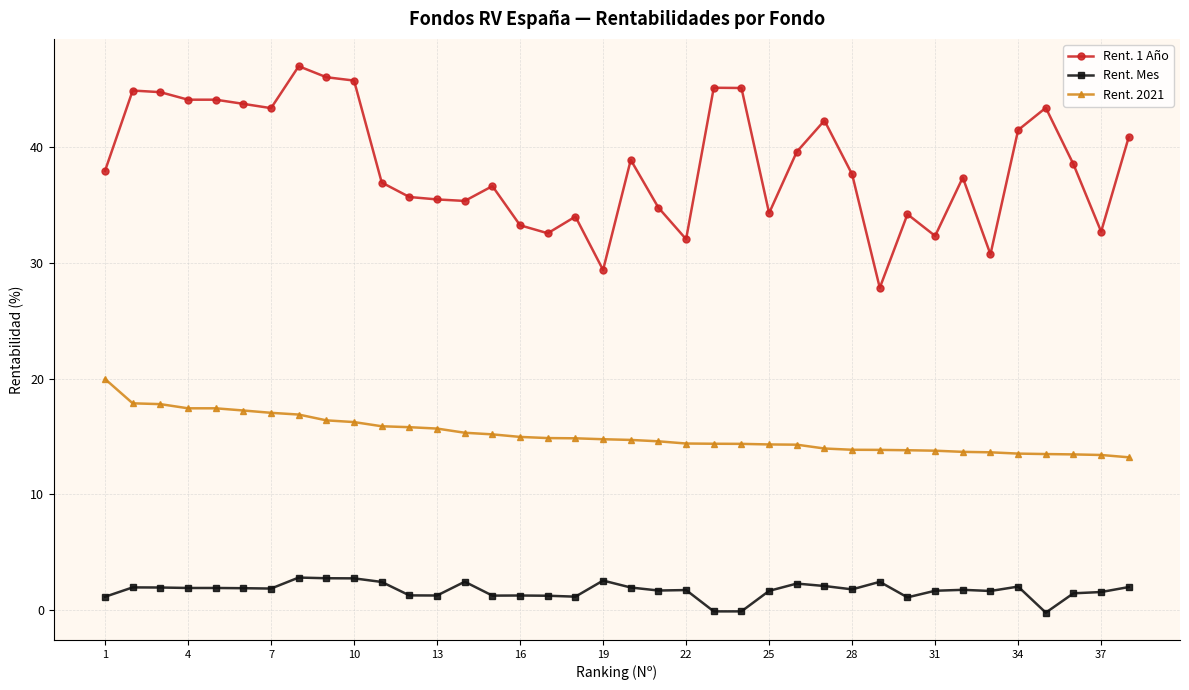

What is the average value of the Rent. 1 Año series?

38.4